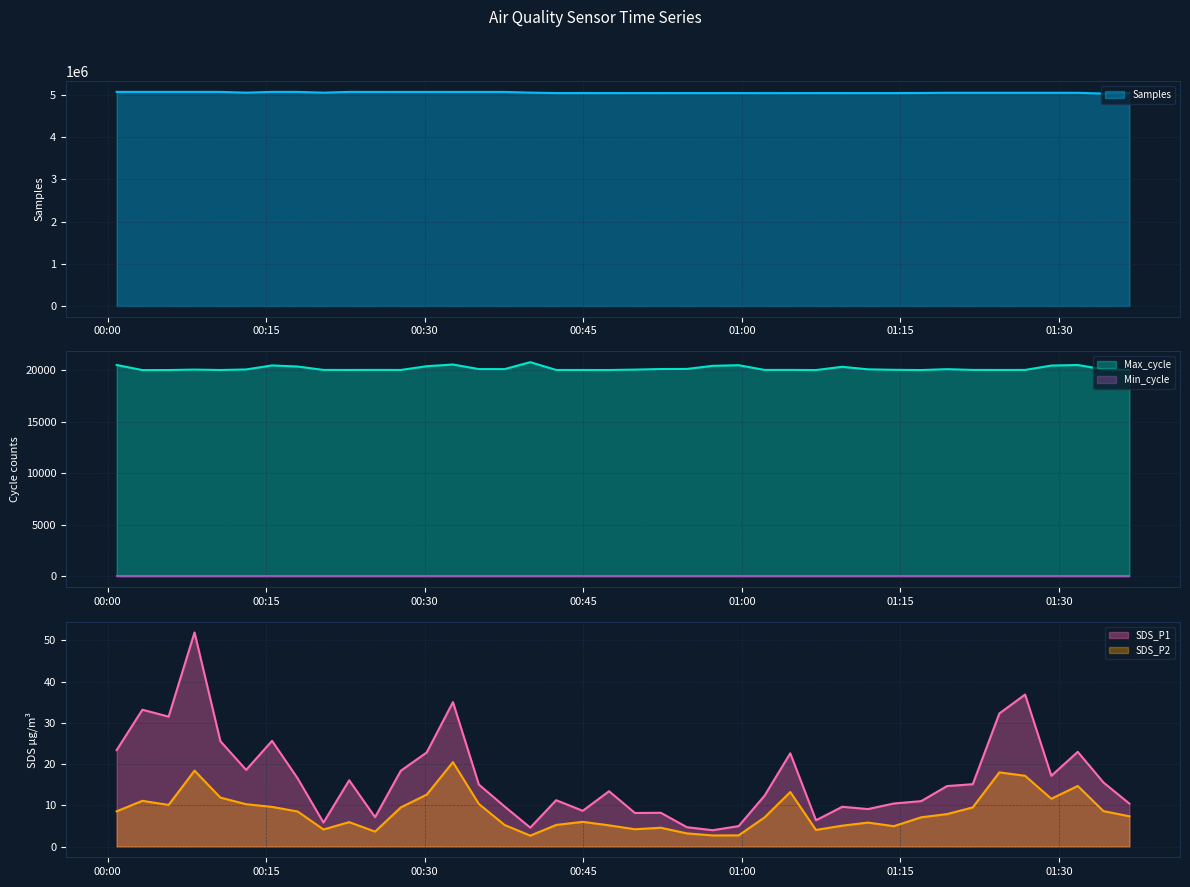

What is the maximum value for SDS_P2?

20.5